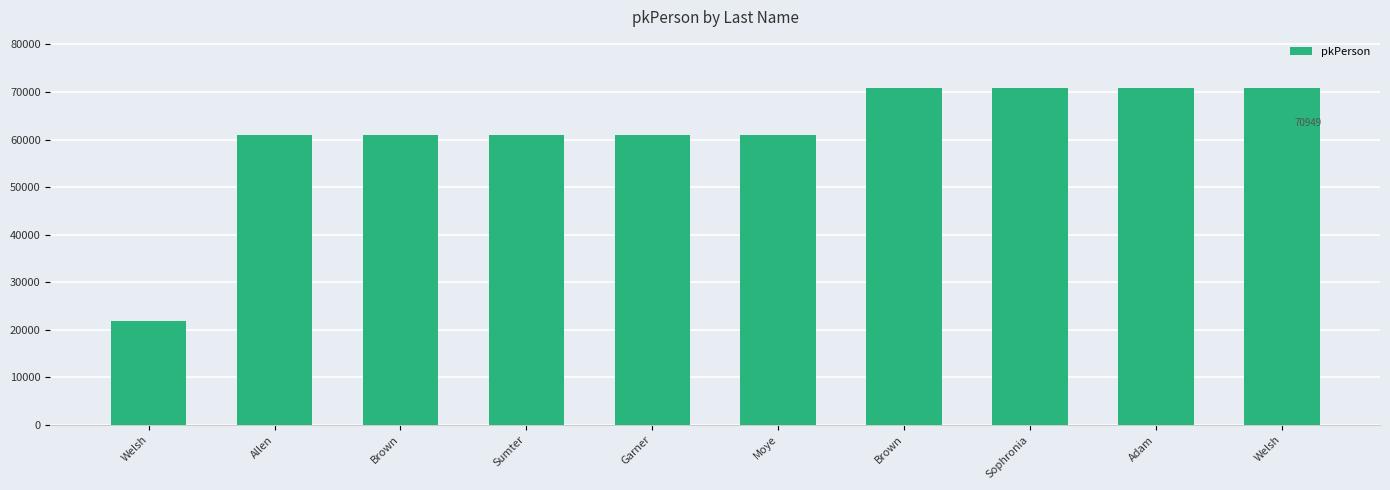

How many bars are there in total?

10